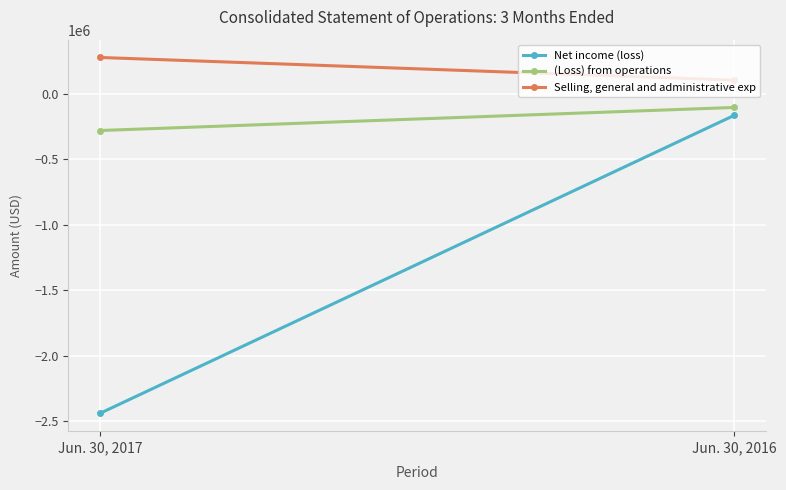

True or false: (Loss) from operations has a value of -102898 at Jun. 30, 2016.

True